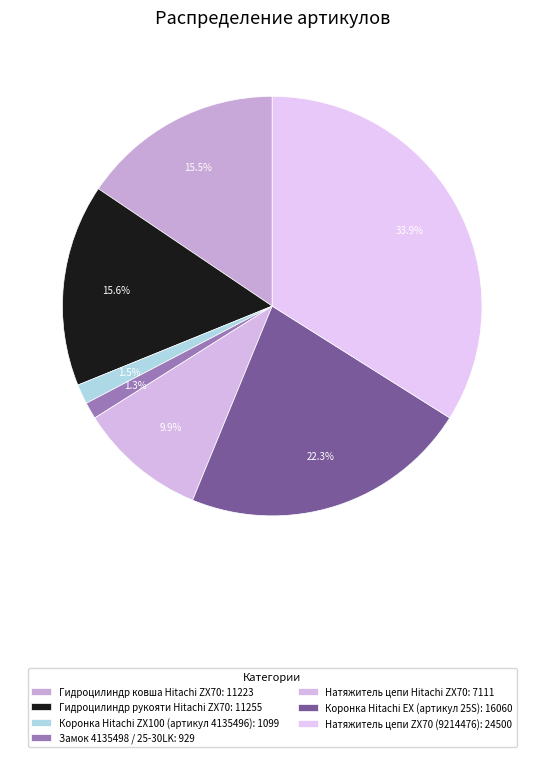

True or false: Коронка Hitachi EX (артикул 25S) accounts for 22% of the total.

True